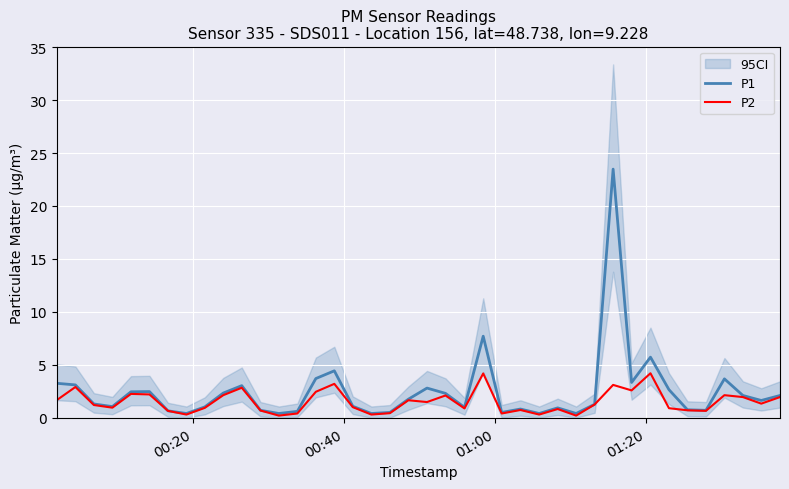

What is the highest value of the P1 series?

23.5